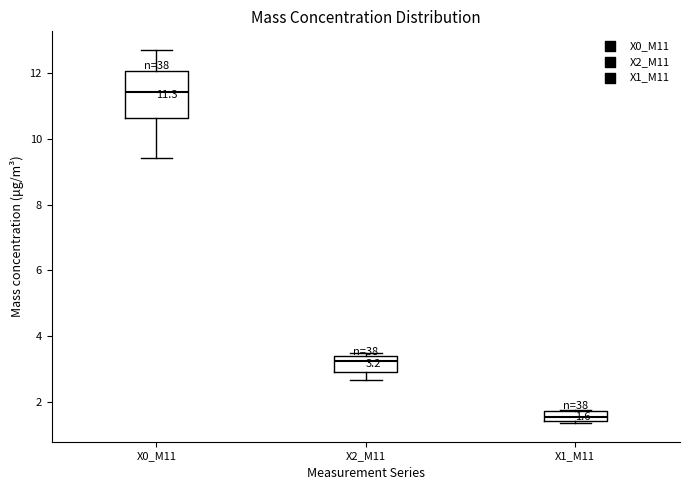

Which box has the lowest median line?

X1_M11